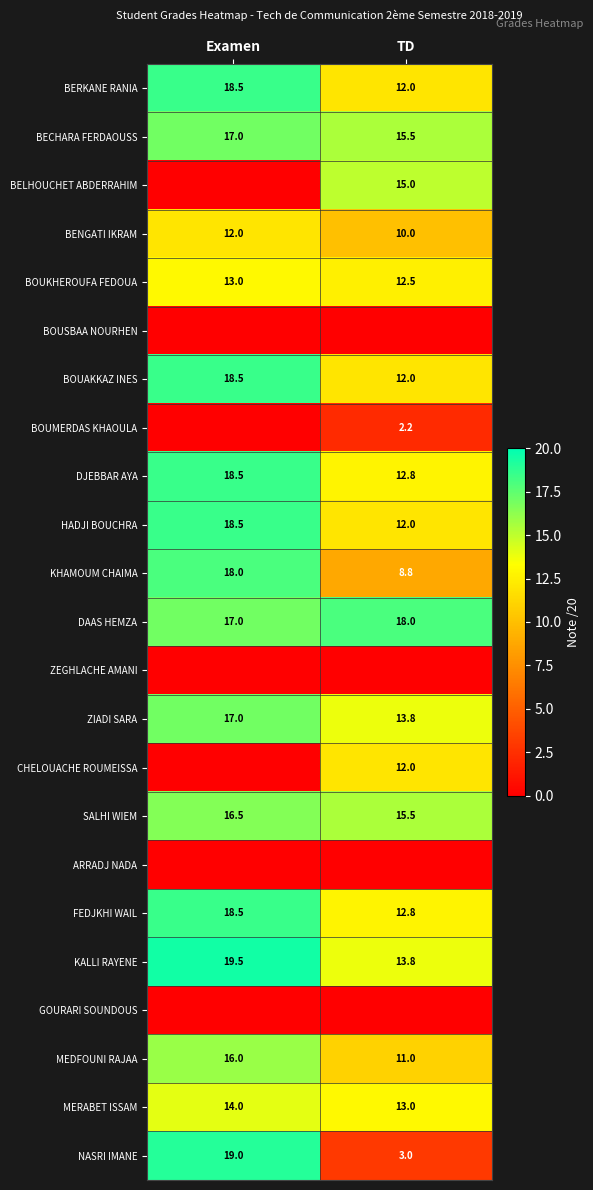

At which category is the sum across all series the highest?

Examen